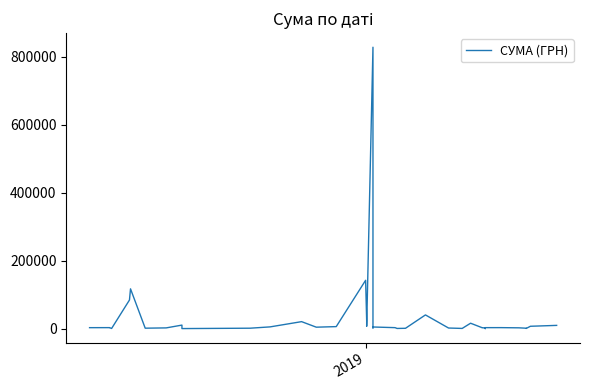

Reading left to right, list all the values displayed in this chart.

2882.0	2999.0	2907.0	578.0	84300.0	117227.9	1359.0	2215.2	10442.1	9199.0	201.0	1320.0	5198.0	20625.0	4306.8	6000.0	142380.6	23563.2	6863.2	828659.7	2050.0	4872.0	2941.0	585.0	1051.9	40426.4	1828.5	646.5	15994.0	2785.6	2720.0	2040.0	179.0	2944.0	2990.0	2420.0	1284.0	584.0	7000.0	9599.0